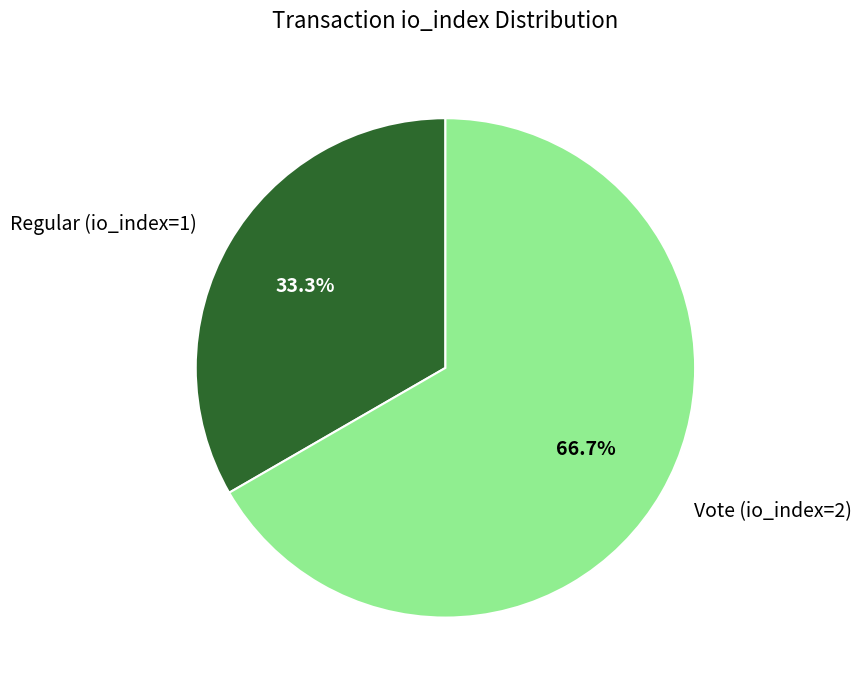

Between Regular (io_index=1) and Vote (io_index=2), which is larger?

Vote (io_index=2)